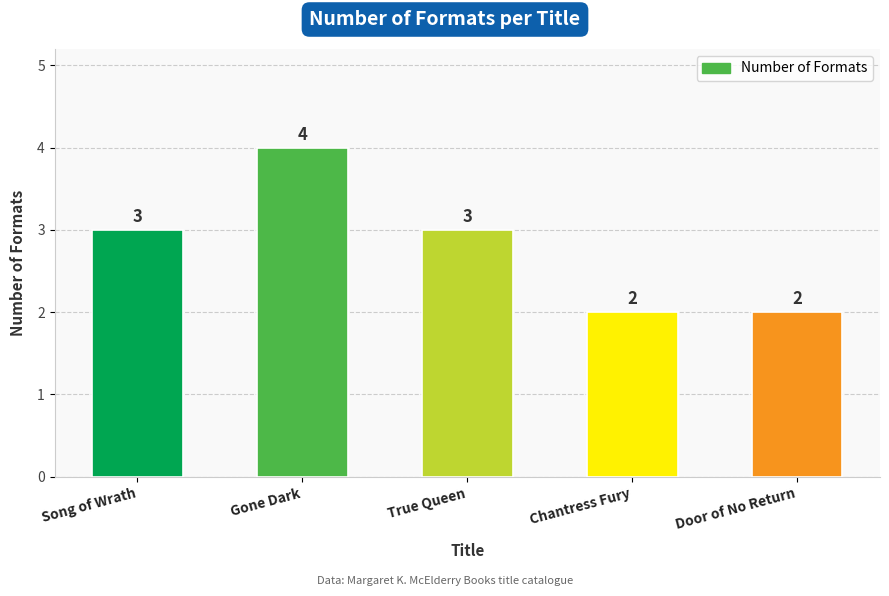

Which label corresponds to the largest value in the chart?

Gone Dark